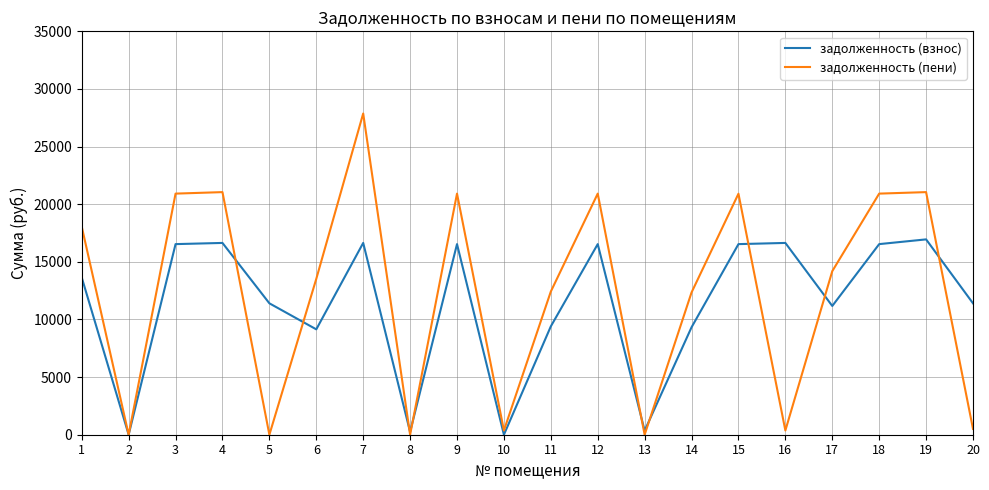

Is it true that задолженность (пени) equals 30220.8 at 3?

False